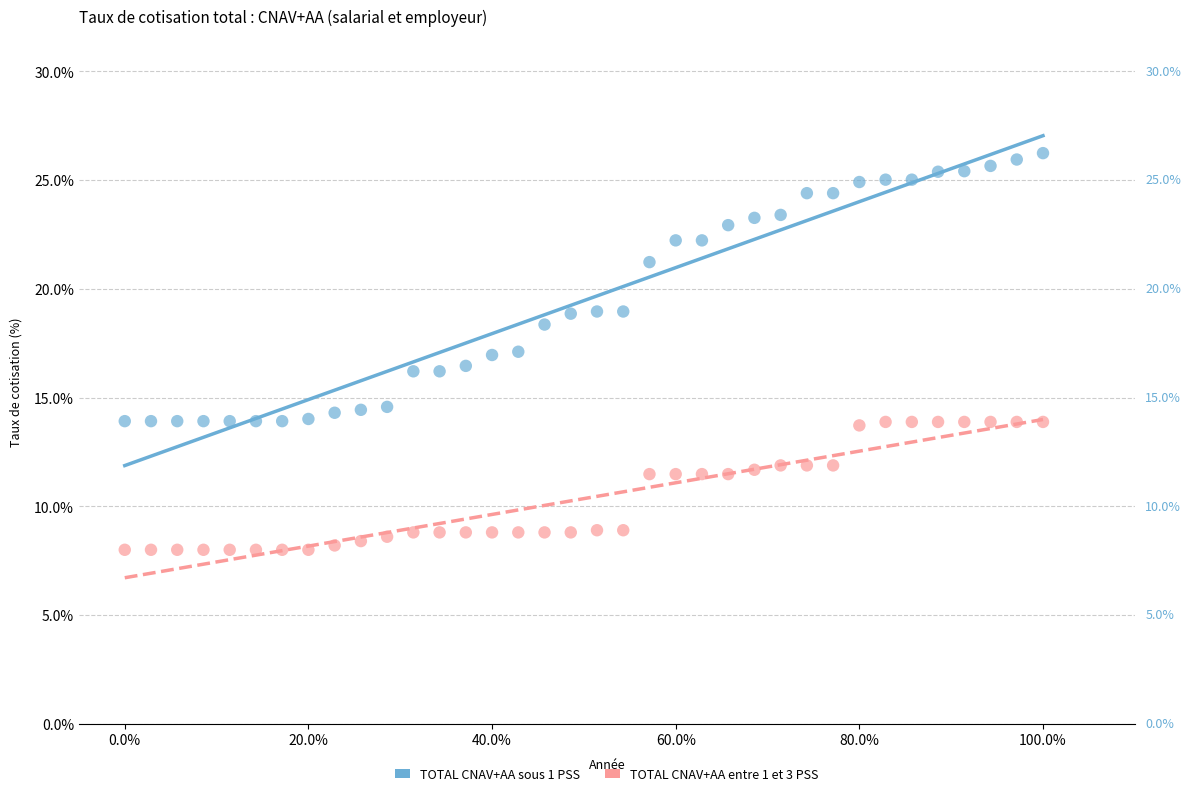

Which series reaches the maximum Y coordinate?

TOTAL CNAV+AA sous 1 PSS